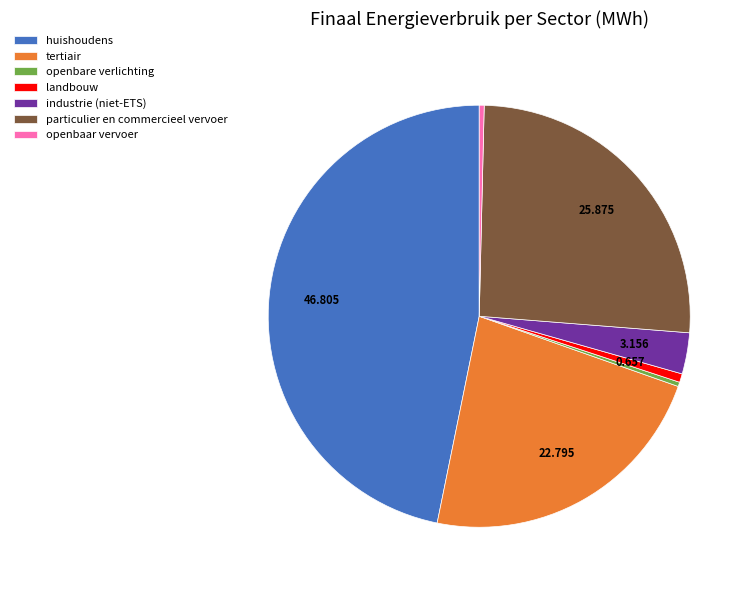

Between industrie (niet-ETS) and openbaar vervoer, which is larger?

industrie (niet-ETS)